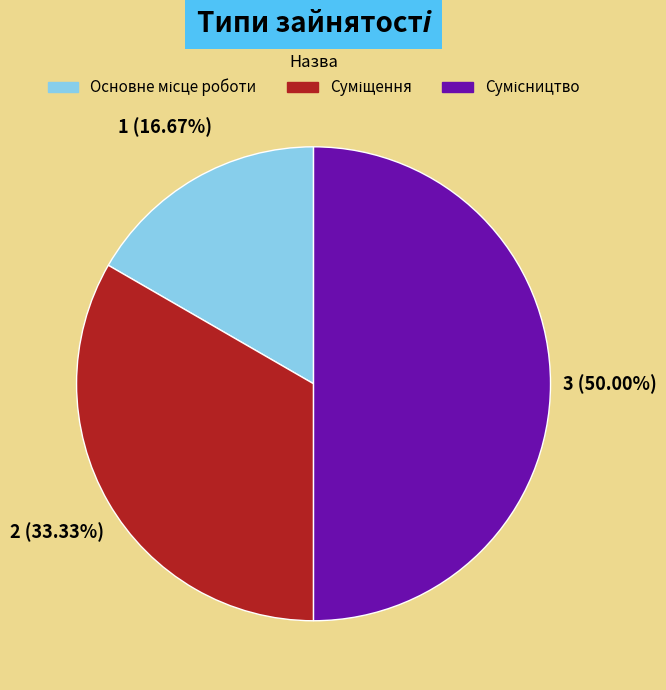

Is there any slice that represents more than half of the pie?

No